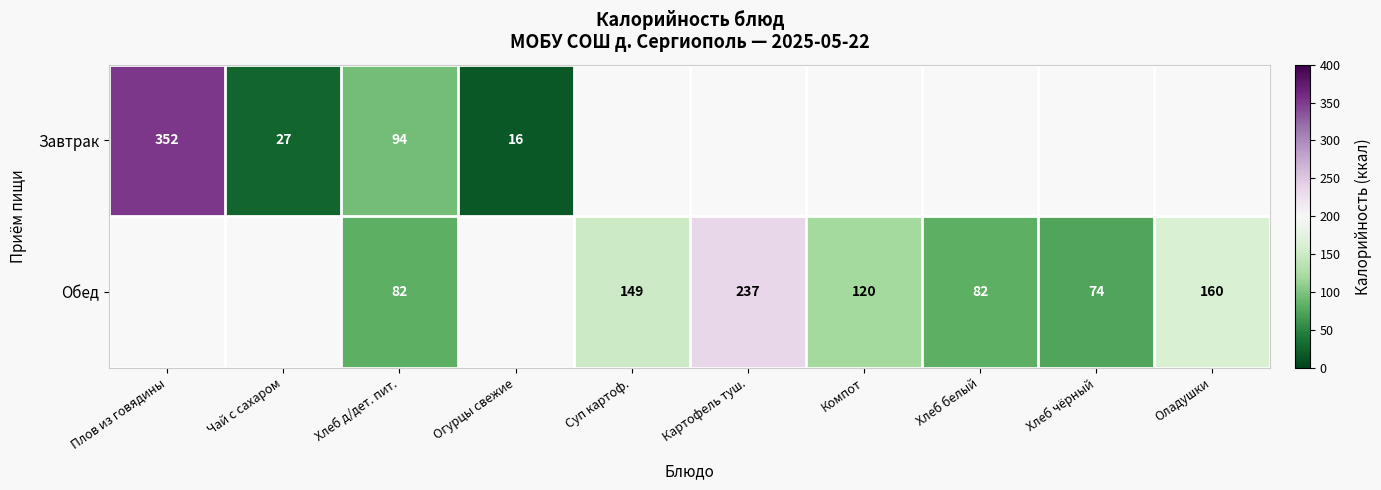

The value of Завтрак at Плов из говядины is 625. True or false?

False